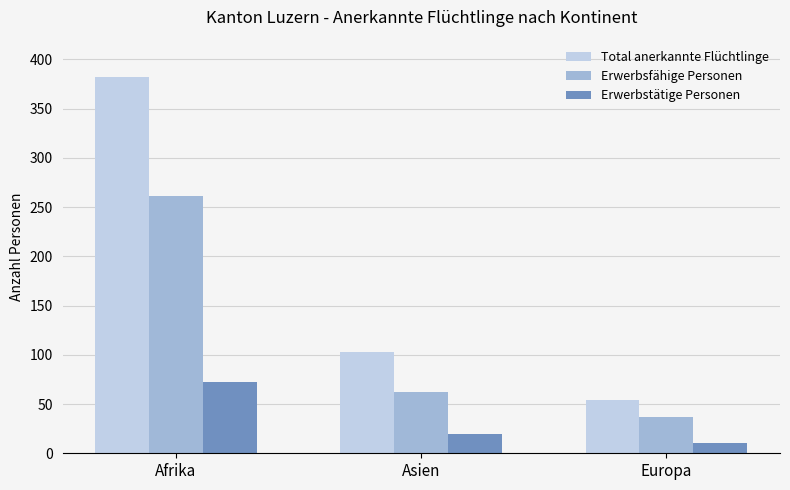

Reading left to right, what are all the values shown in this chart?

Total anerkannte Flüchtlinge: Afrika=382	Asien=103	Europa=54
Erwerbsfähige Personen: Afrika=261	Asien=62	Europa=37
Erwerbstätige Personen: Afrika=72	Asien=20	Europa=10